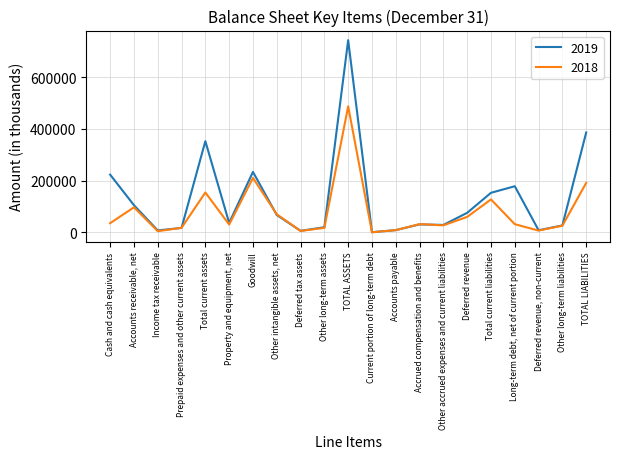

Is this an area chart (filled region under the line)?

No